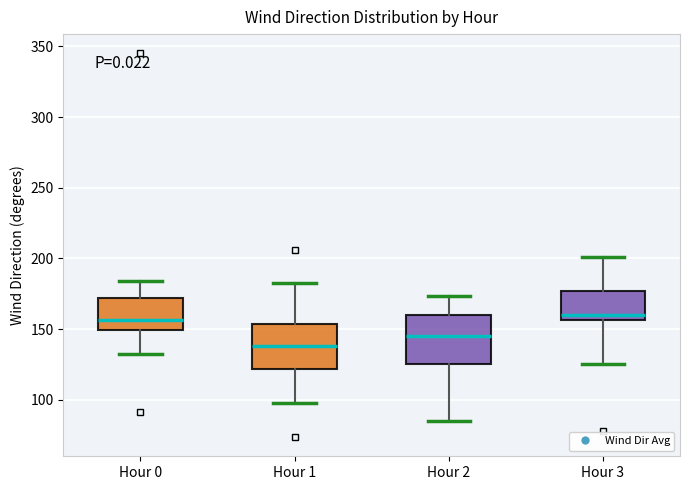

Reading left to right, transcribe this box plot: for each box, give where its median line is, the range the box spans, and where its two whiskers end, as read against the y-axis. The values are not printed on the chart, so give them approximately, as read against the axis.

Hour 0: median 155, box 150 to 170, whiskers 130 to 185
Hour 1: median 140, box 120 to 155, whiskers 100 to 185
Hour 2: median 145, box 125 to 160, whiskers 85 to 175
Hour 3: median 160, box 155 to 175, whiskers 125 to 200